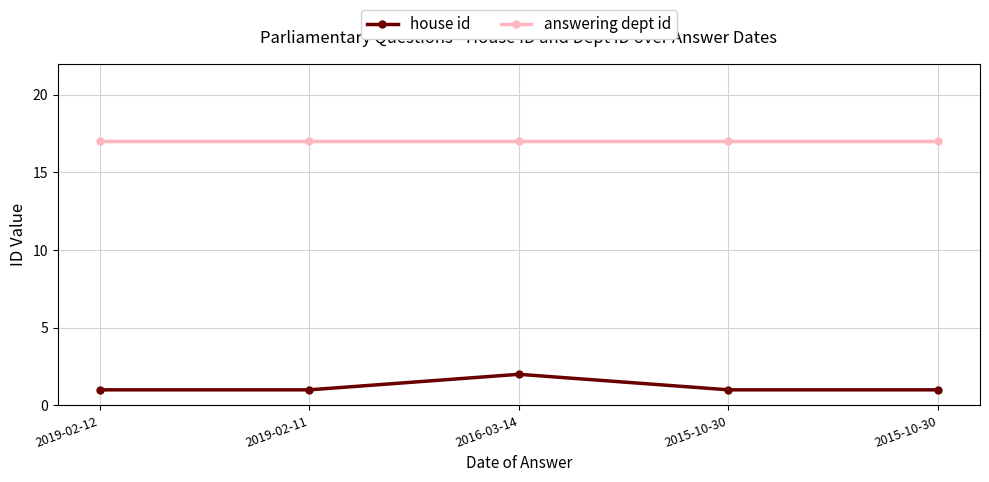

Which series has the largest range (max minus min)?

house id